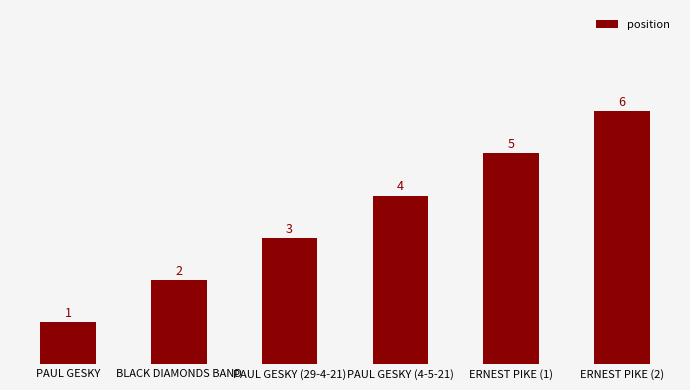

What is the difference between the maximum and minimum values?

5